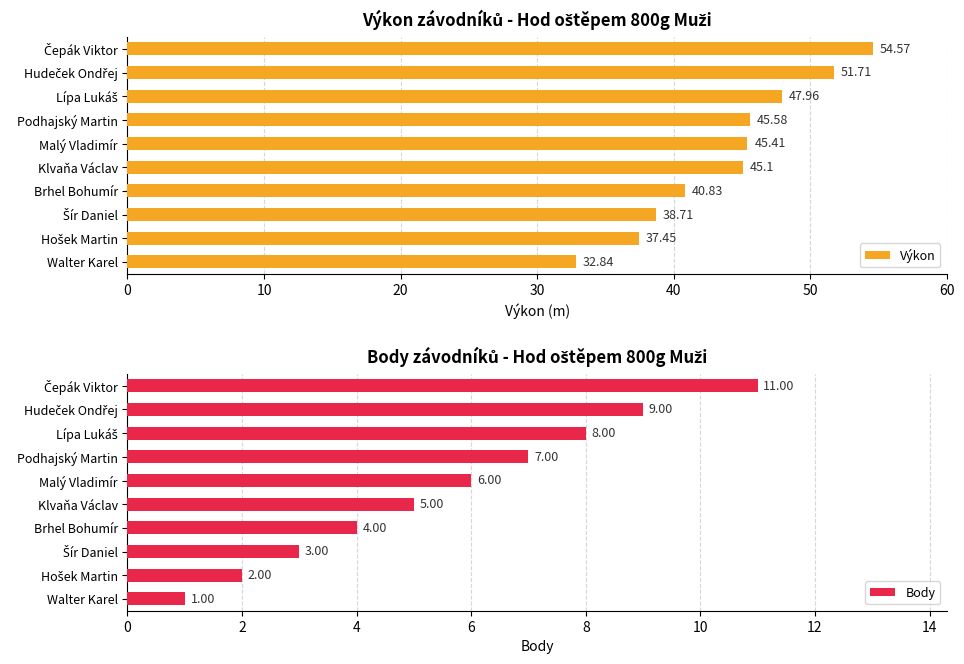

What are all the series names shown in the legend?

Výkon, Body